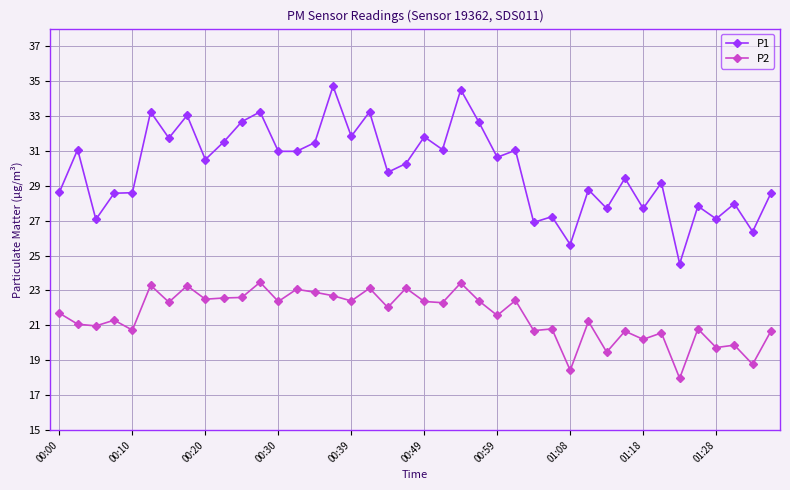

True or false: P2 has more than 0 points higher than both neighbors.

True